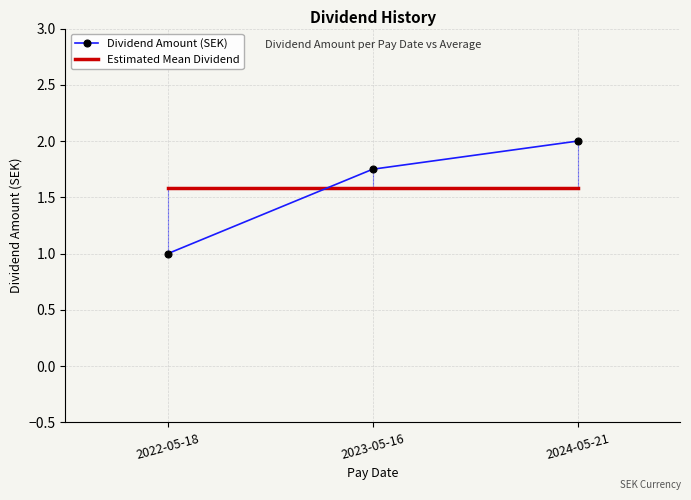

What is the spread (max minus min) of values at 2024-05-21?

0.4